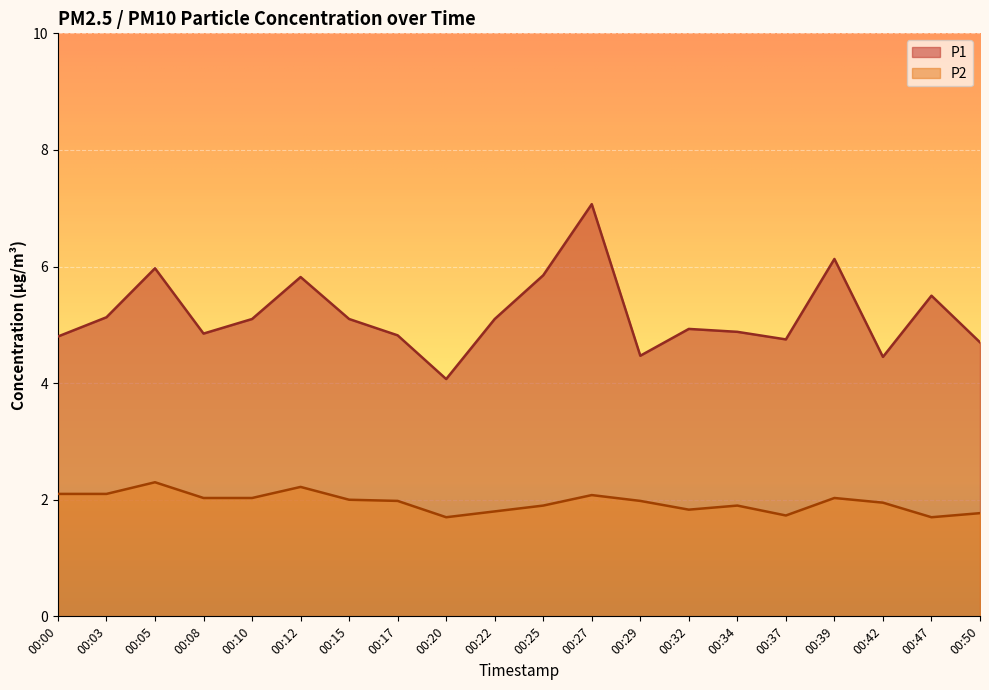

What is the sum of the P2 values at 00:00 and 00:17?

4.1